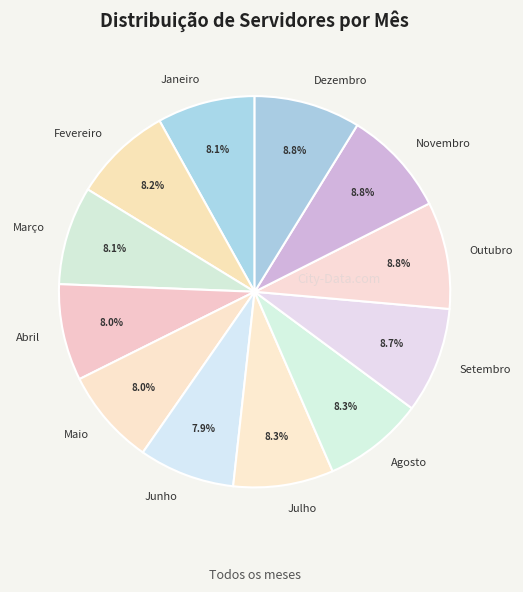

Is there any slice that represents more than half of the pie?

No